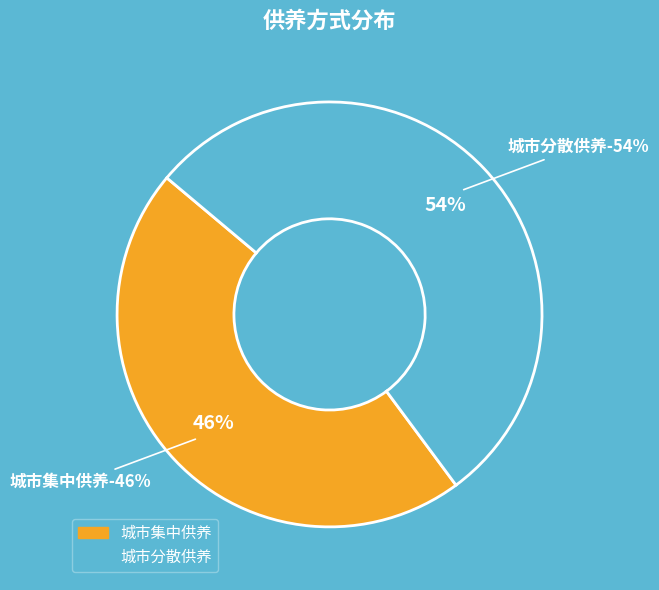

How many segments does this pie chart have?

2